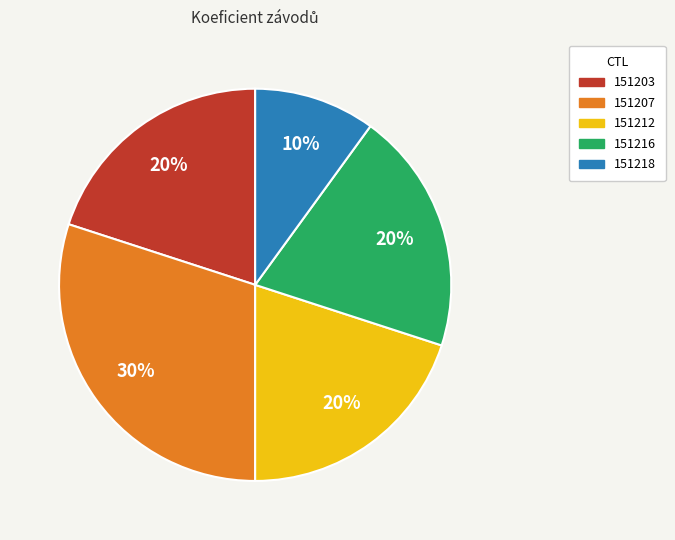

Which has a higher value, 151216 or 151207?

151207